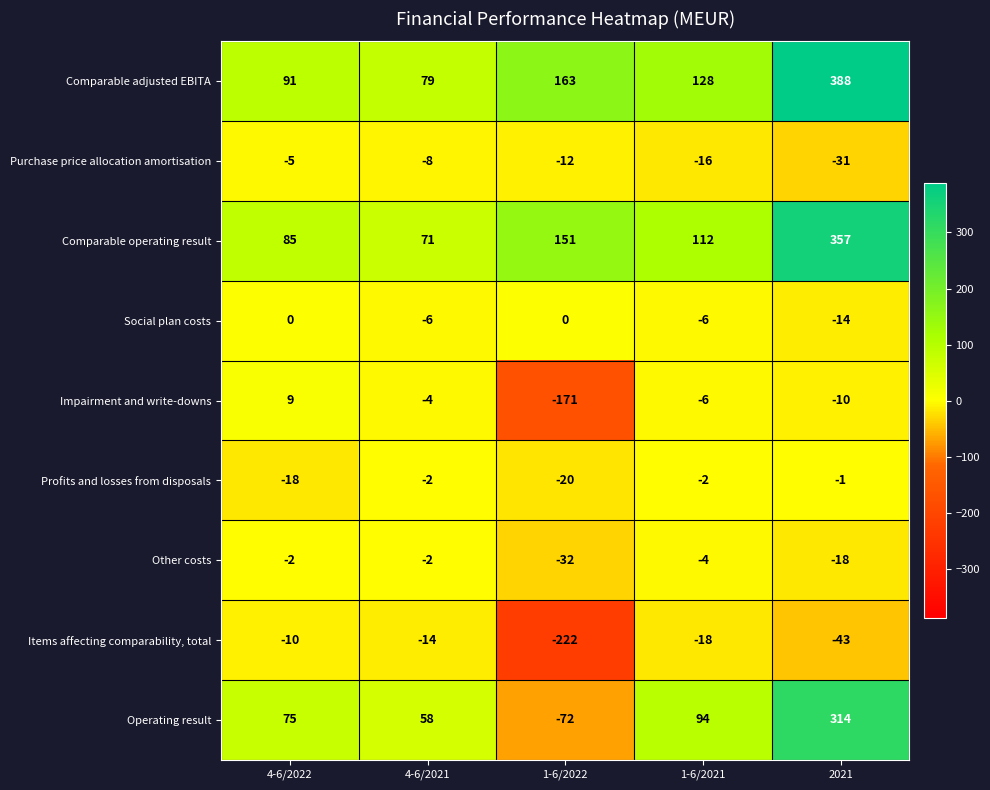

At which category is the sum across all series the highest?

2021